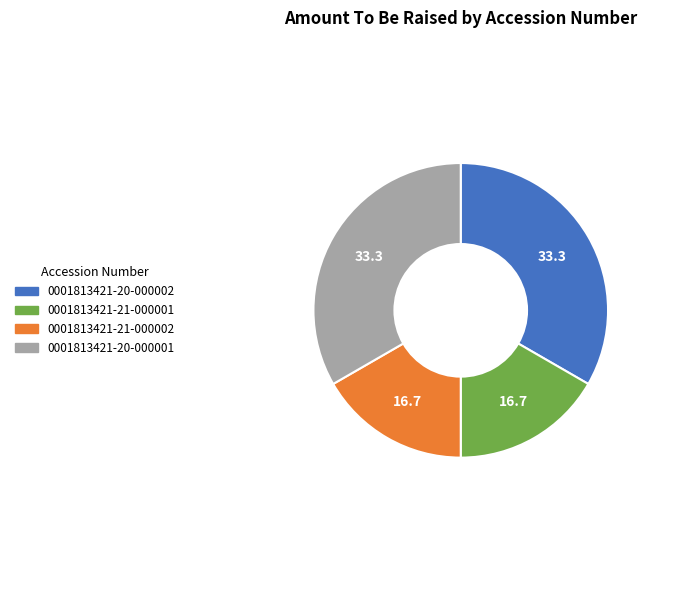

Approximately how many times larger is the value at 0001813421-21-000002 compared to 0001813421-20-000001?

0.5